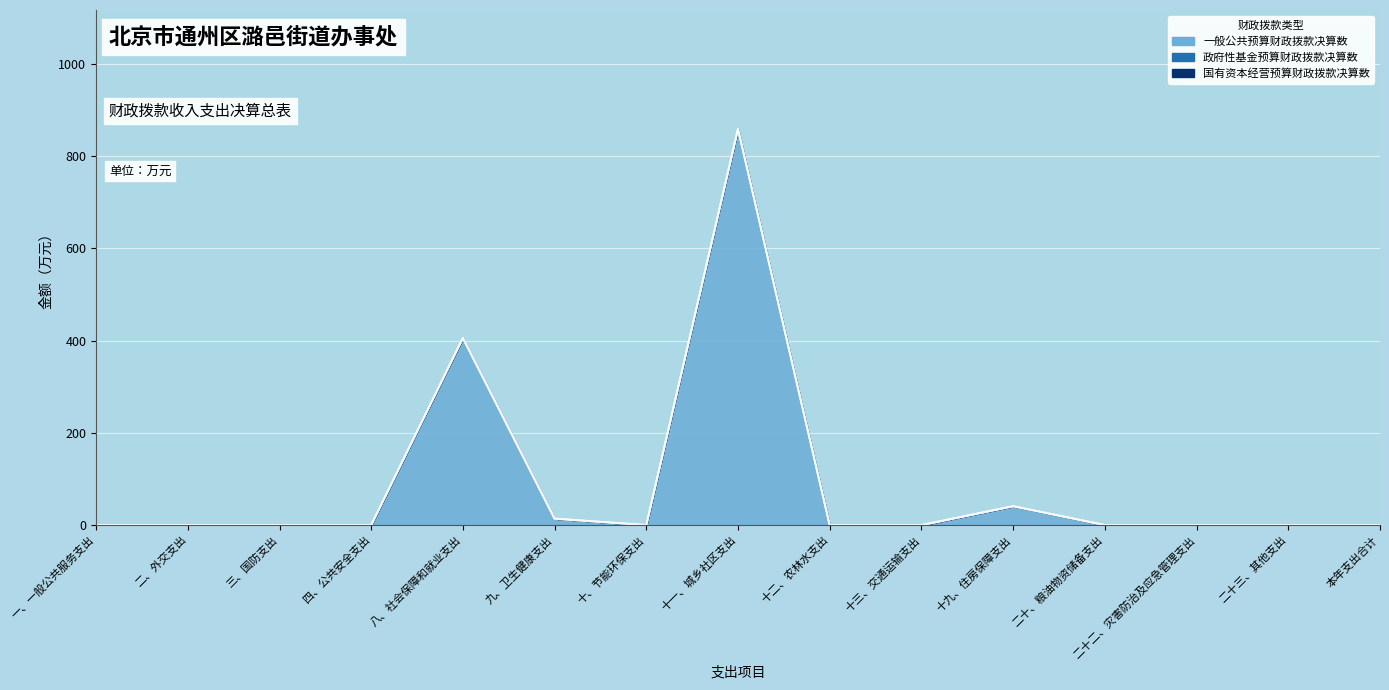

Count the number of categories in the chart.

15